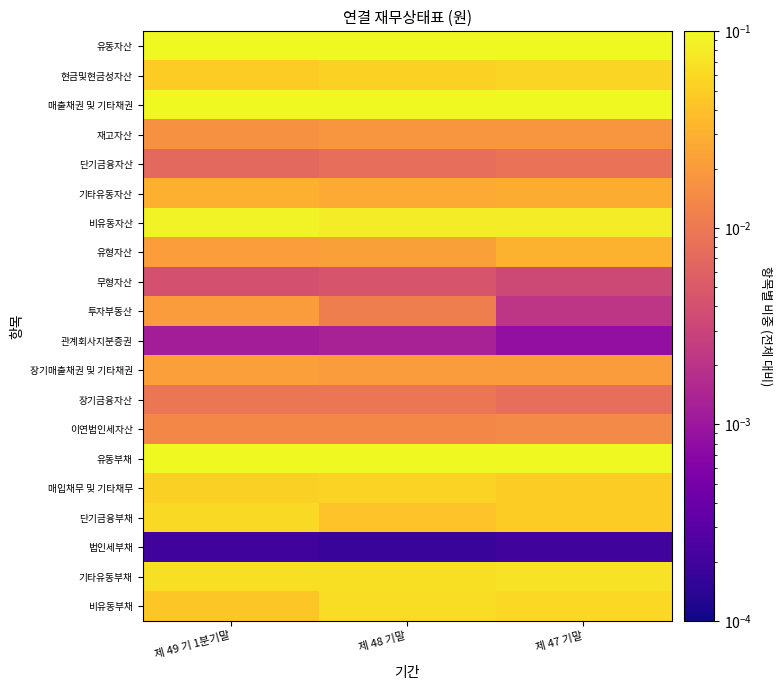

What is the total value across all series at 제 48 기말?

1.0